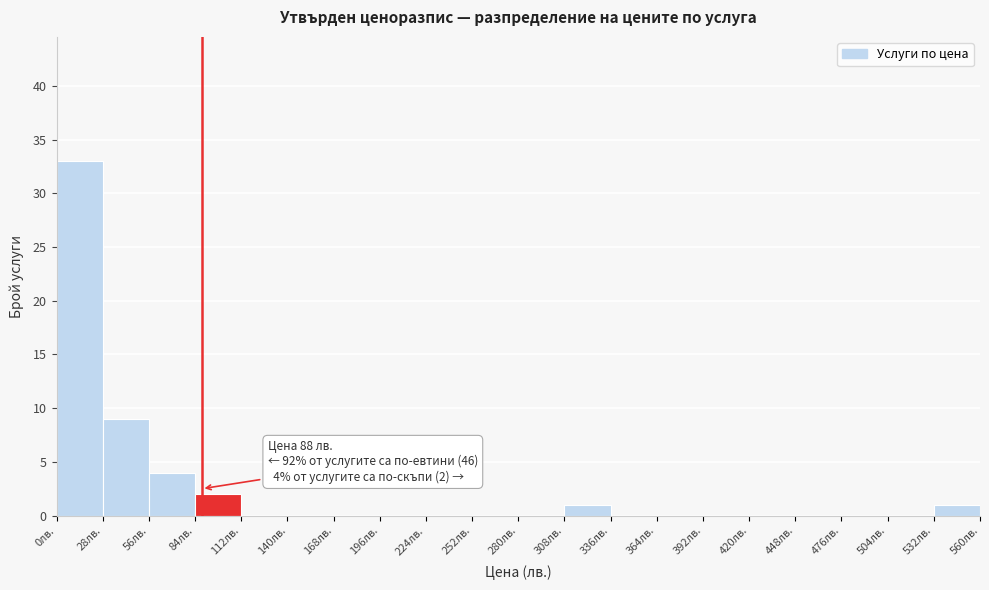

Over which range of the x-axis is the bar tallest?

0 to 28